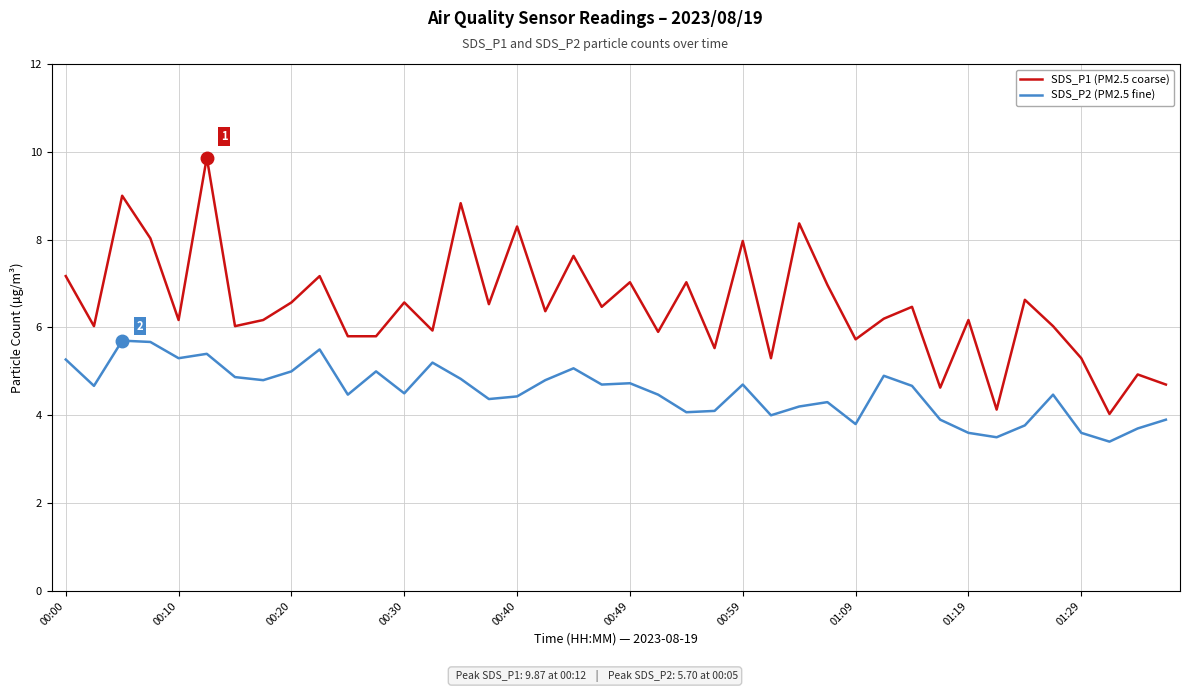

What is the minimum value shown in the chart?

3.4